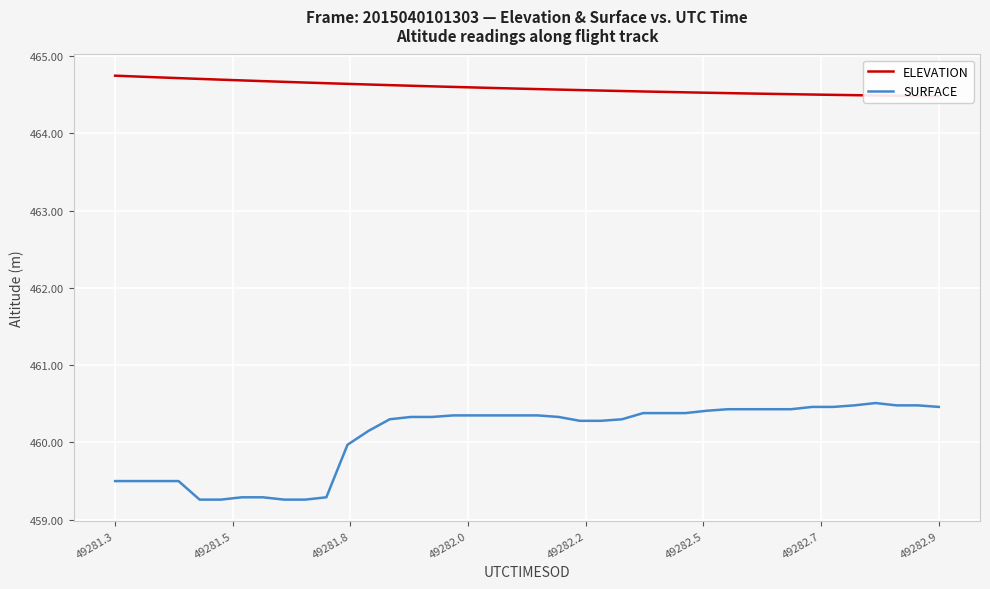

Reading left to right, list all the values displayed in this chart.

ELEVATION: 464.7	464.7	464.7	464.7	464.7	464.7	464.7	464.7	464.7	464.7	464.7	464.6	464.6	464.6	464.6	464.6	464.6	464.6	464.6	464.6	464.6	464.6	464.6	464.6	464.5	464.5	464.5	464.5	464.5	464.5	464.5	464.5	464.5	464.5	464.5	464.5	464.5	464.5	464.5	464.5
SURFACE: 459.5	459.5	459.5	459.5	459.3	459.3	459.3	459.3	459.3	459.3	459.3	460.0	460.1	460.3	460.3	460.3	460.4	460.4	460.4	460.4	460.4	460.3	460.3	460.3	460.3	460.4	460.4	460.4	460.4	460.4	460.4	460.4	460.4	460.5	460.5	460.5	460.5	460.5	460.5	460.5